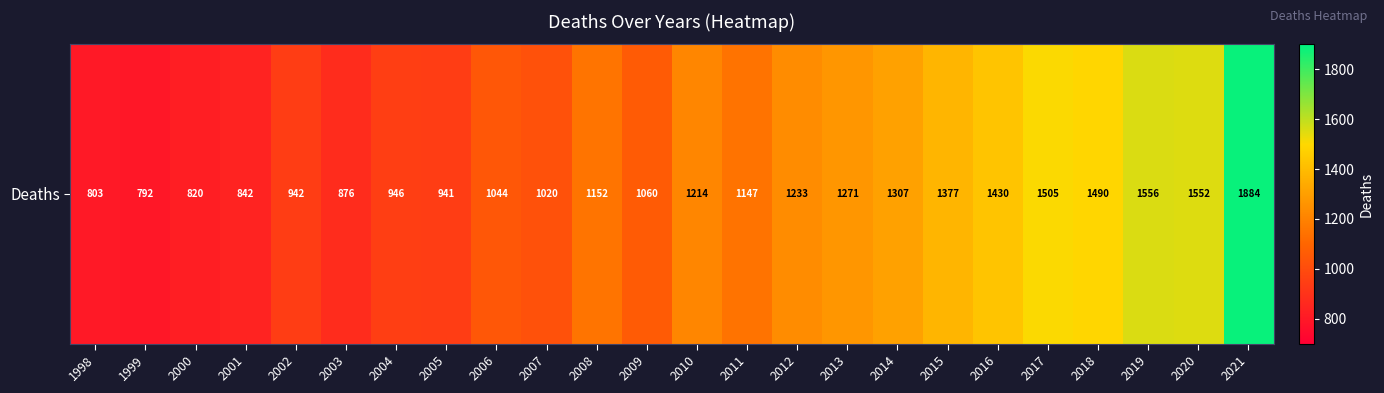

At which category does the chart reach its minimum across all series?

1999